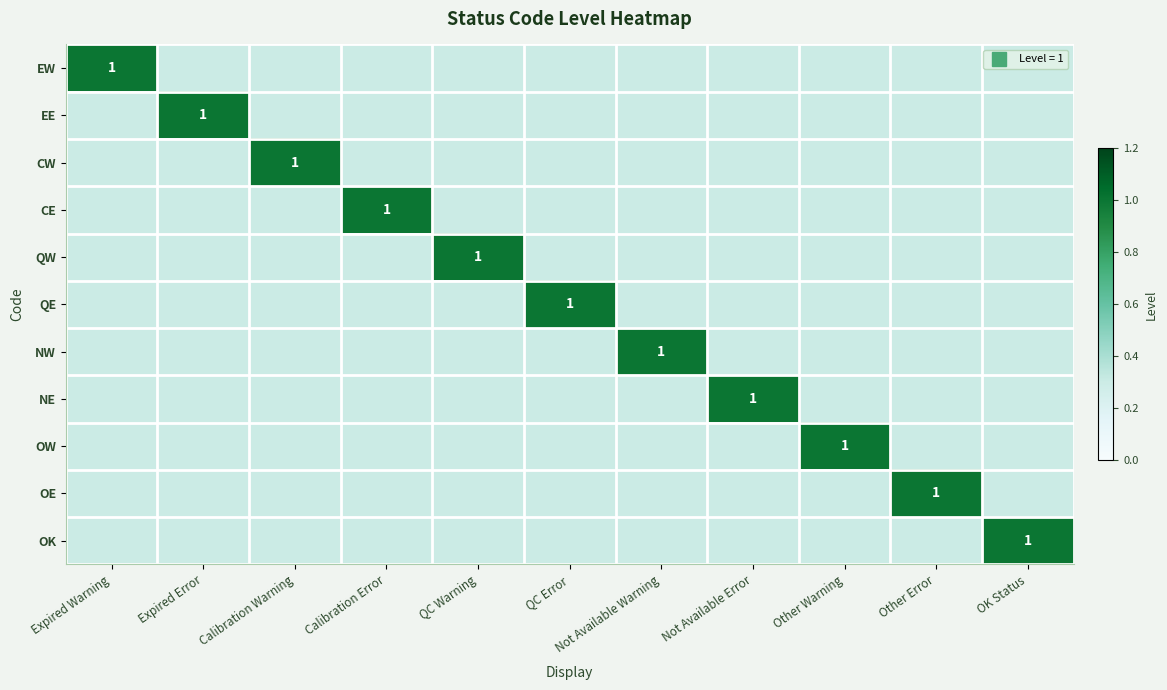

List the labels in order of QE value, largest first.

QC Error, Expired Warning, Expired Error, Calibration Warning, Calibration Error, QC Warning, Not Available Warning, Not Available Error, Other Warning, Other Error, OK Status